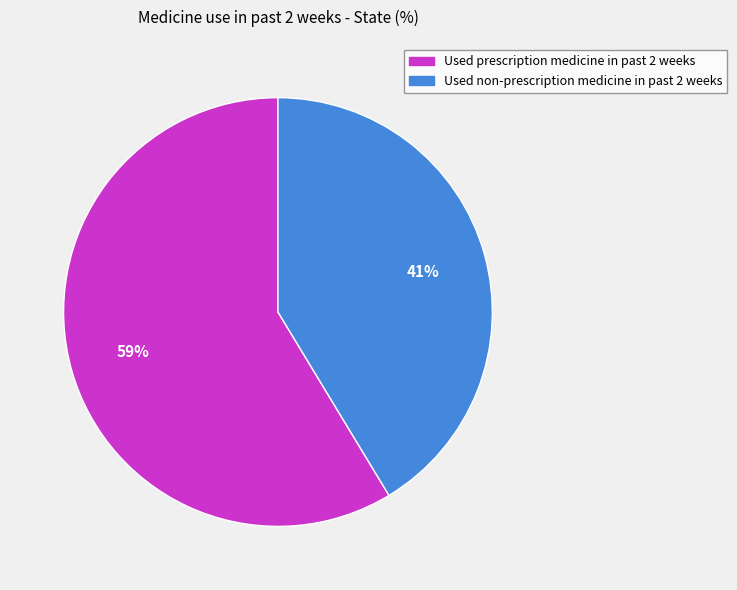

Is there a majority slice in this chart?

Yes